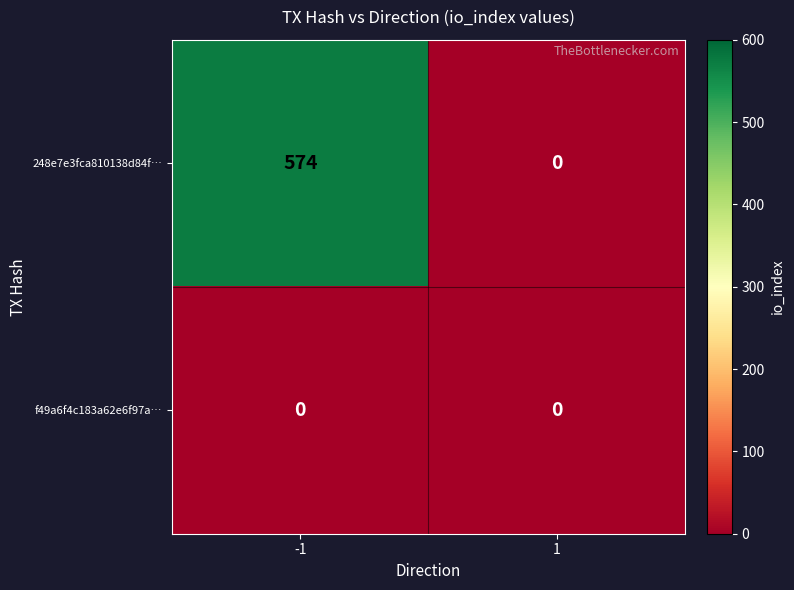

What is the sum of all 248e7e3fca810138d84f… values?

574